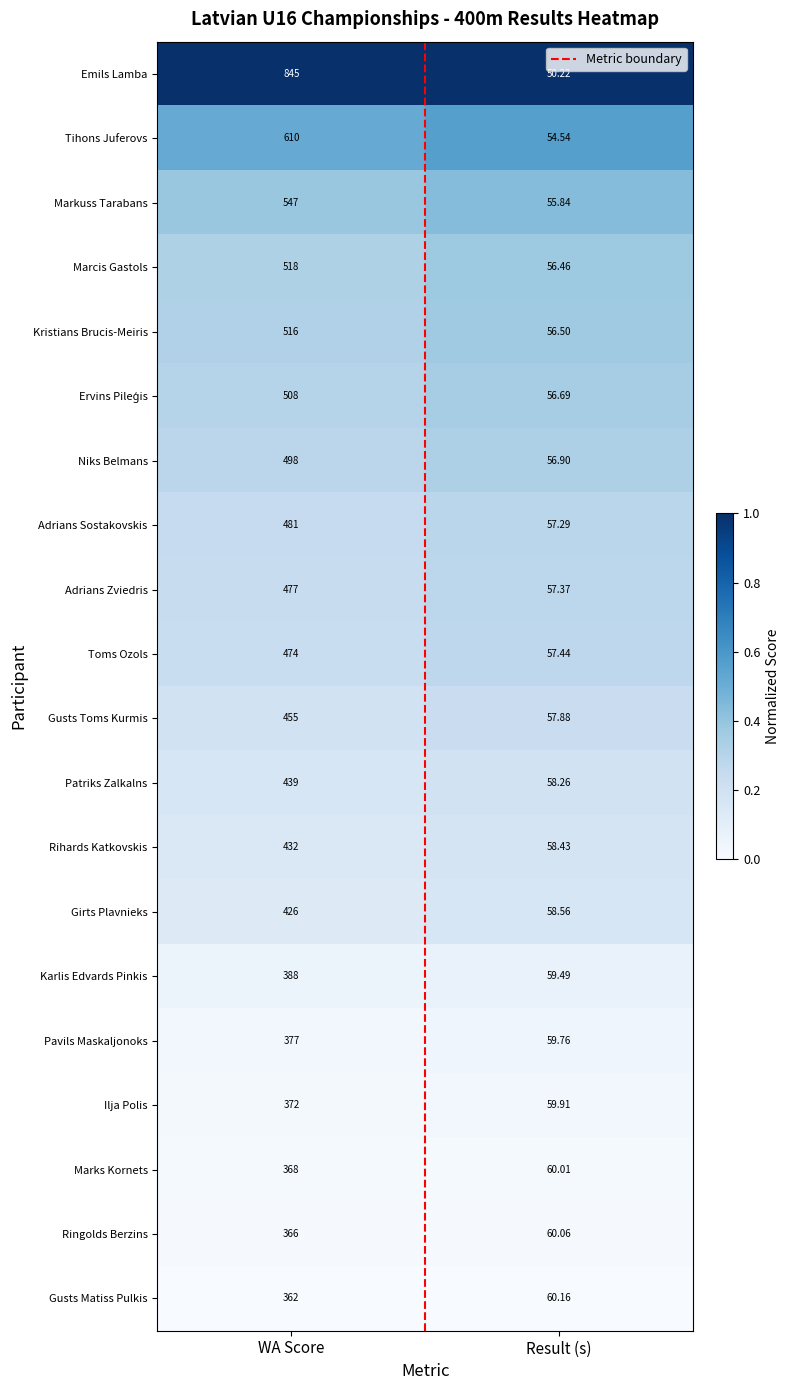

Is the value of Marcis Gastols at WA Score greater than the value of Ilja Polis at Result (s)?

Yes